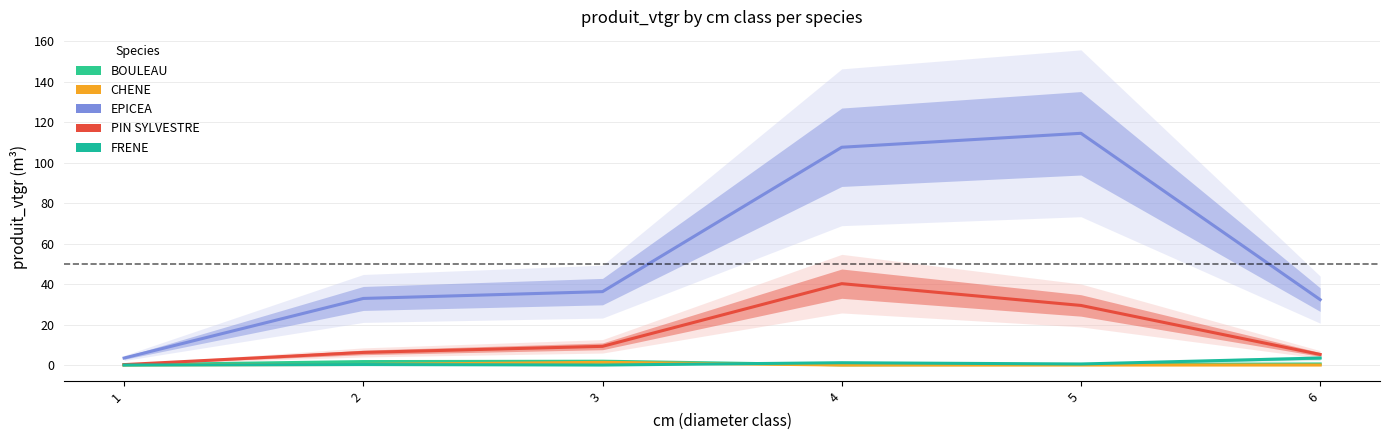

The FRENE series shows 2.1 at 1. True or false?

False